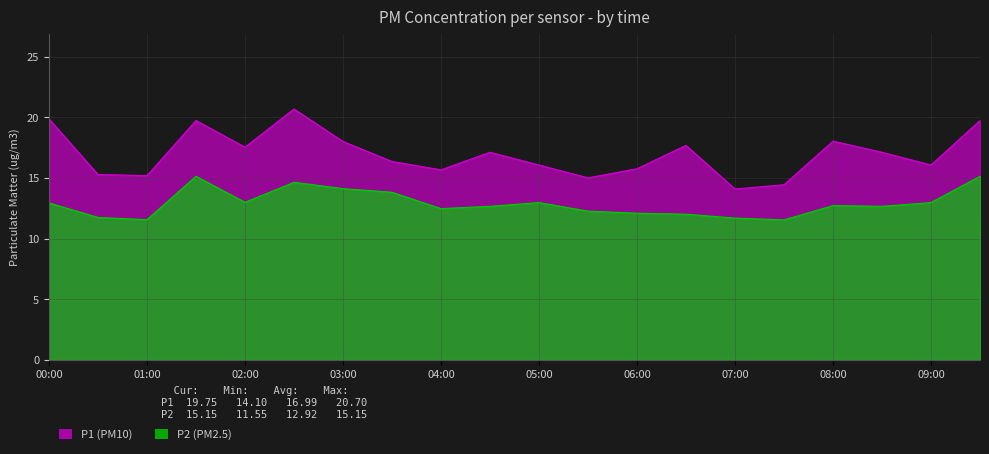

Is the value of P1 at 06:30 greater than the value of P2 at 04:00?

Yes